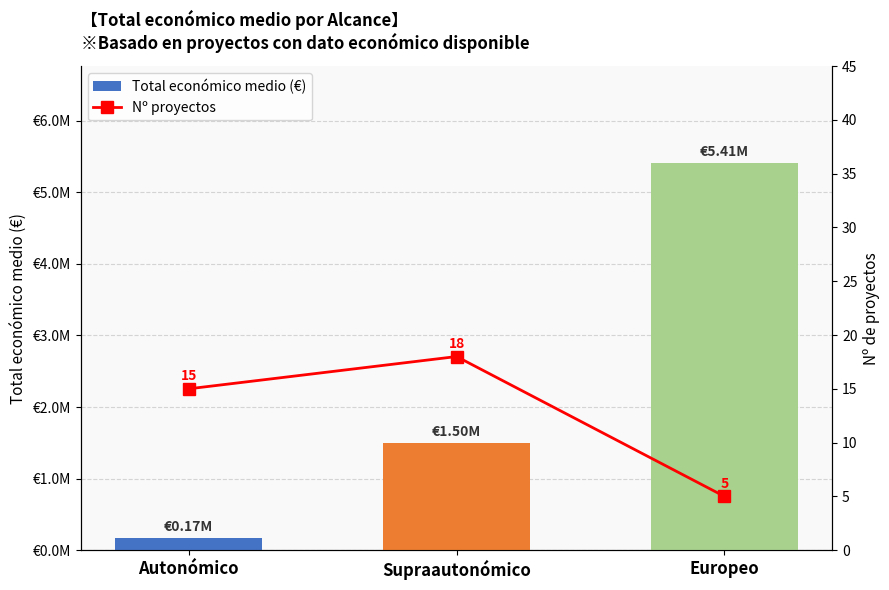

List the series in order of their peak value, lowest first.

Nº proyectos, Total económico medio (€)